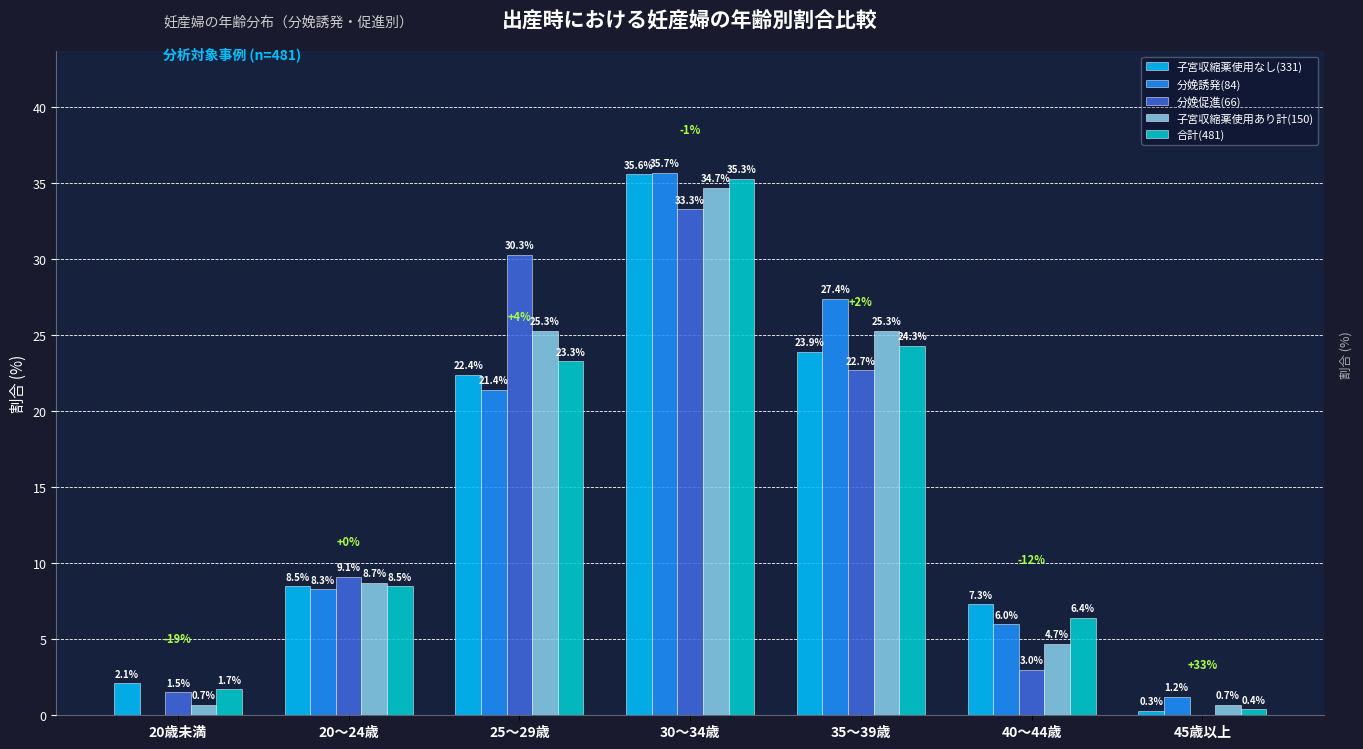

What is the sum of the 子宮収縮薬使用なし(331) values at 45歳以上 and 25～29歳?

22.7